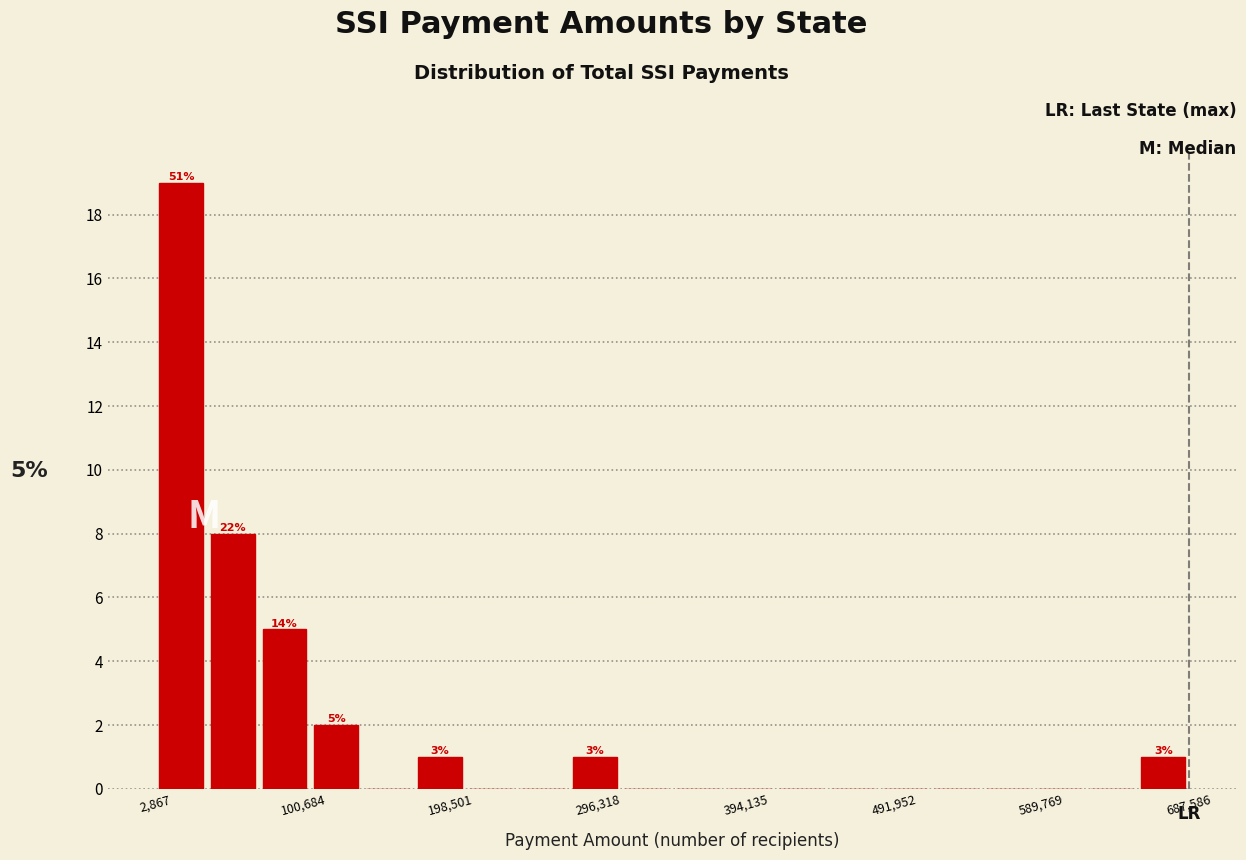

Around what value on the x-axis is the tallest bar? Give the approximate position of its centre, as read against the axis.

20000